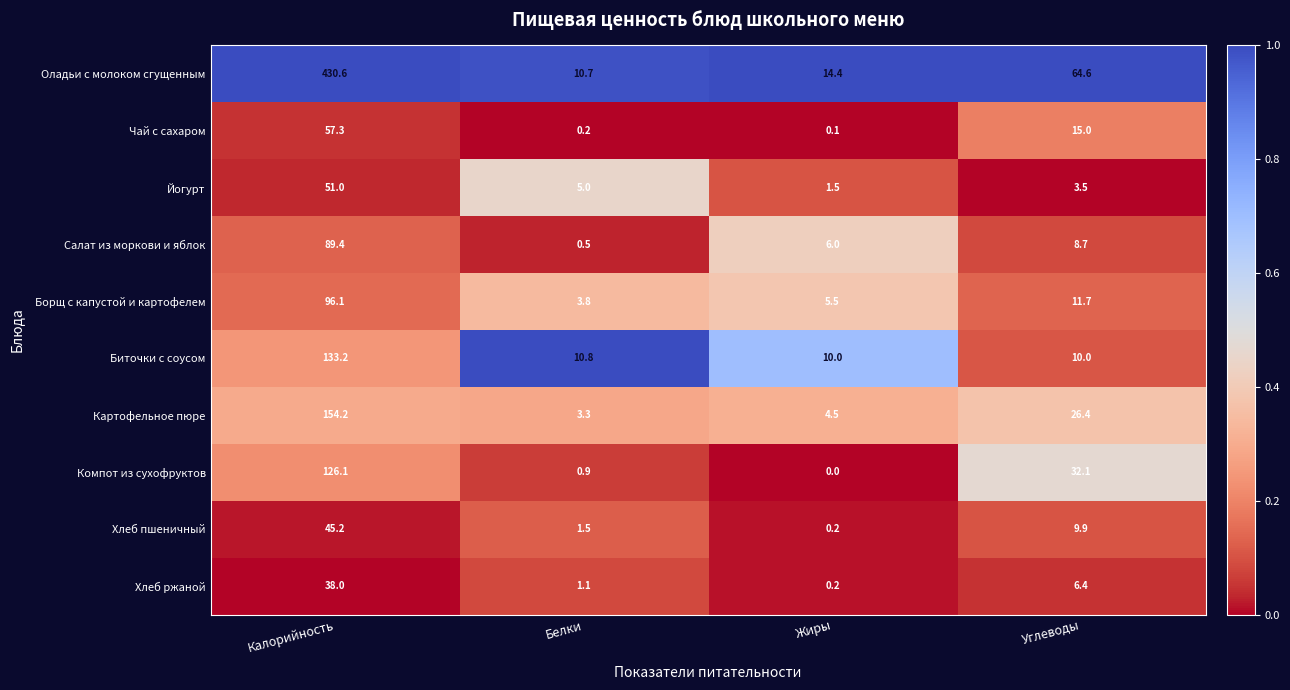

Which series changed the most between Белки and Углеводы?

Оладьи с молоком сгущенным